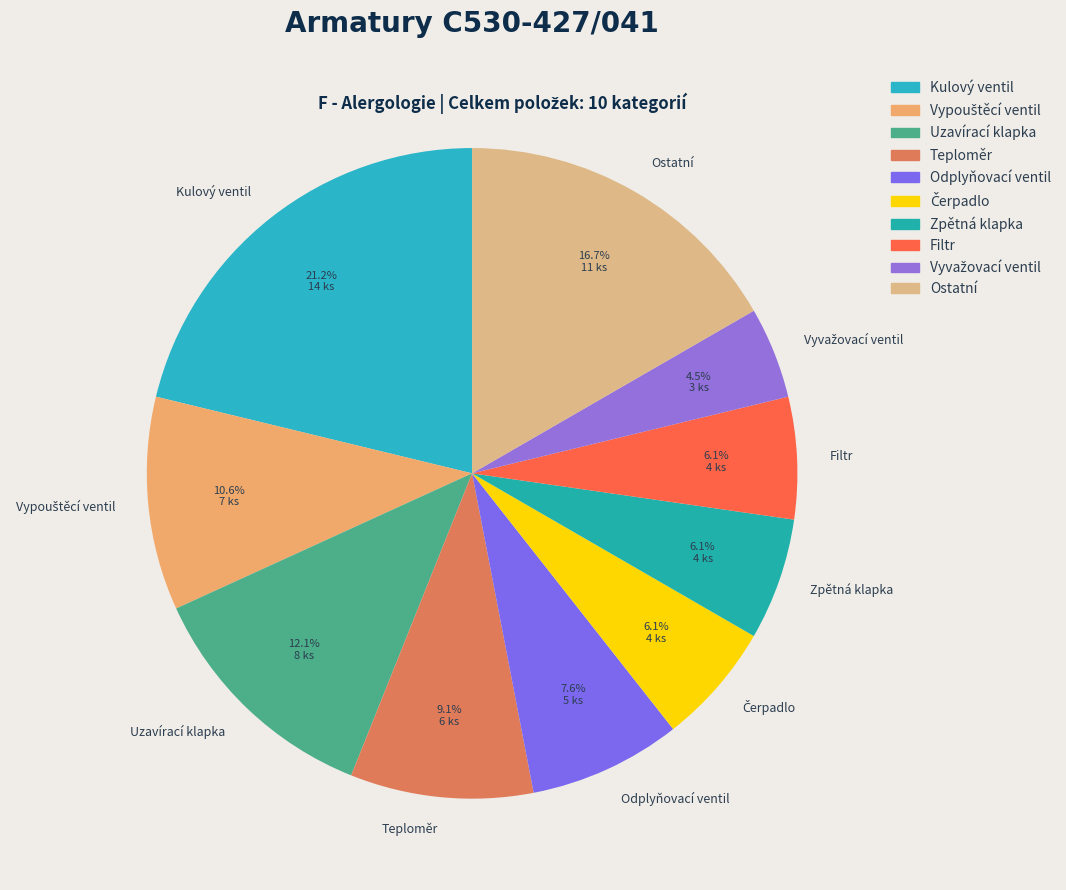

To the nearest percent, what is the difference between the Teploměr and Kulový ventil slice percentages?

12%